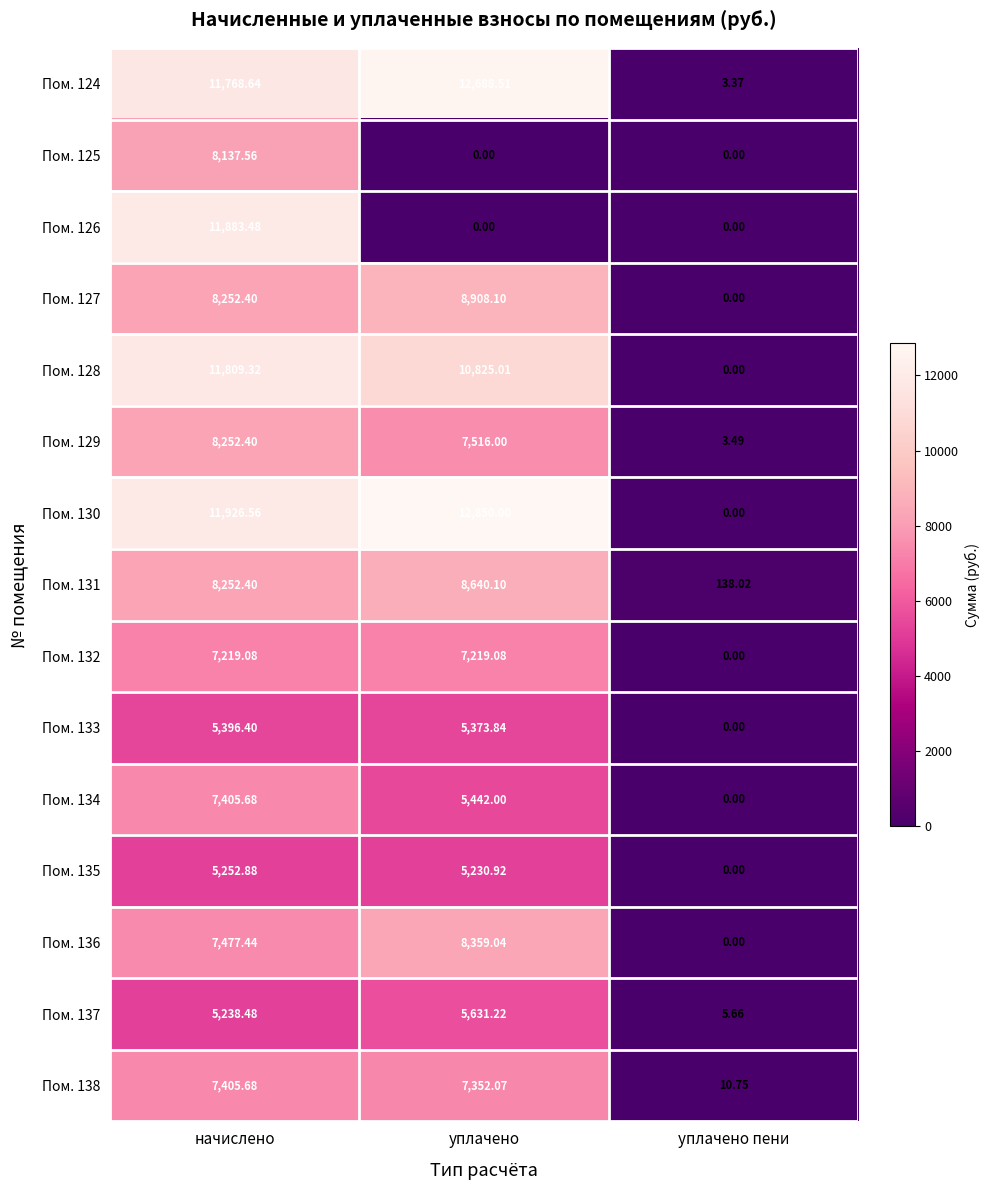

Which series has the largest range (max minus min)?

Пом. 130